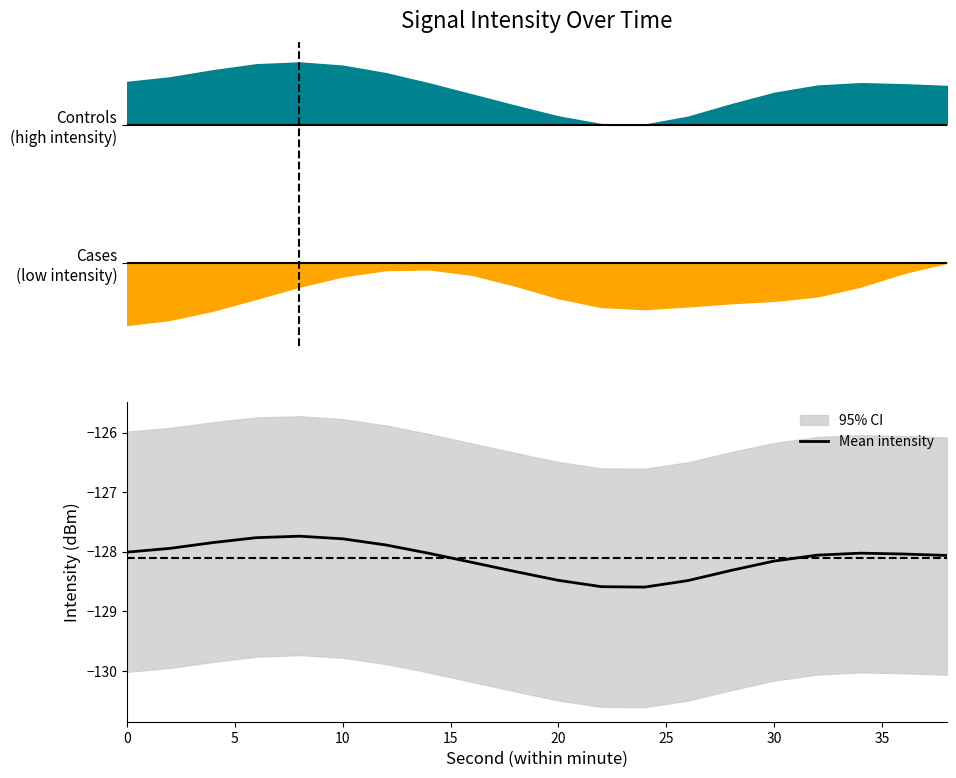

The Mean intensity series shows -71.6 at 20. True or false?

False